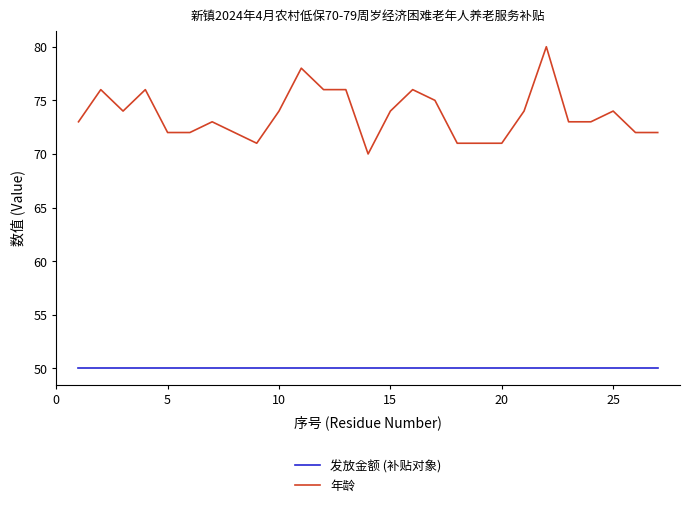

True or false: 年龄 and 发放金额 (补贴对象) cross at least once.

False